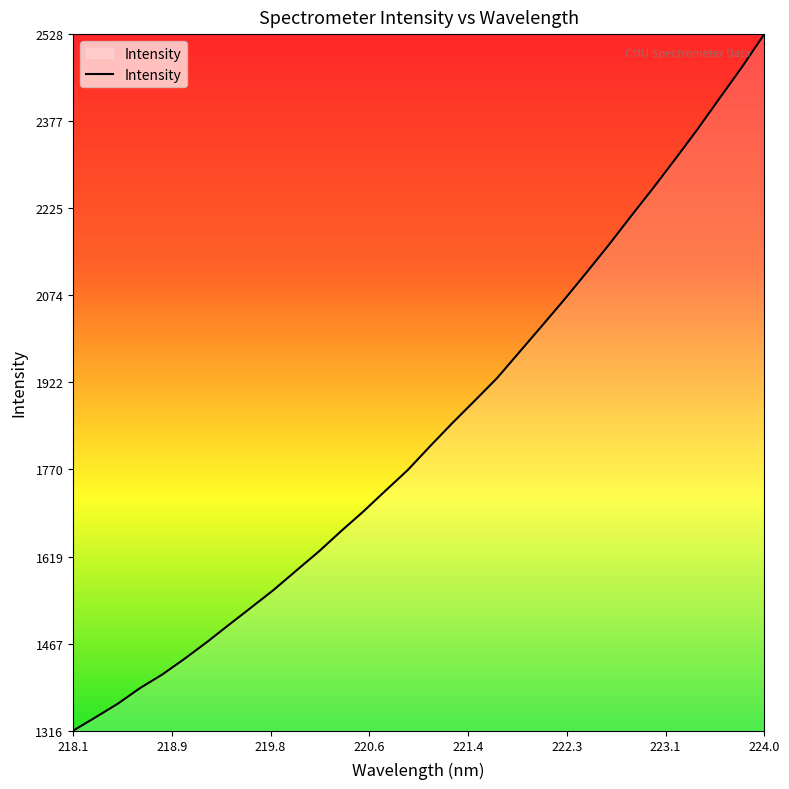

What is the difference between the second highest and second lowest values?

1132.0